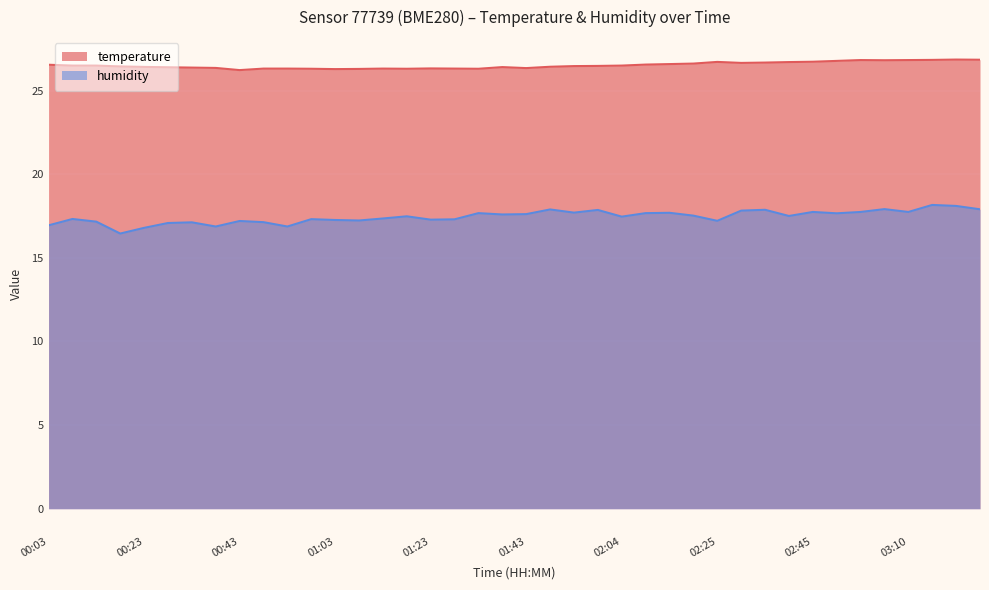

True or false: temperature and humidity intersect in this chart.

False